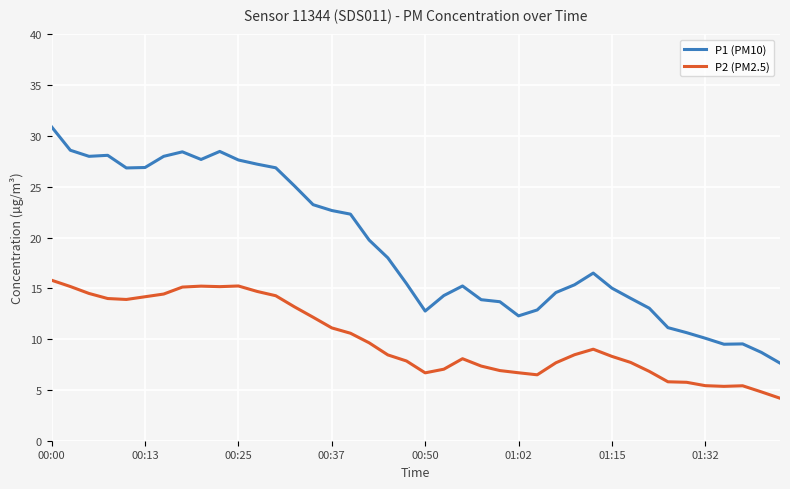

What is the lowest value of the P1 (PM10) series?

7.6